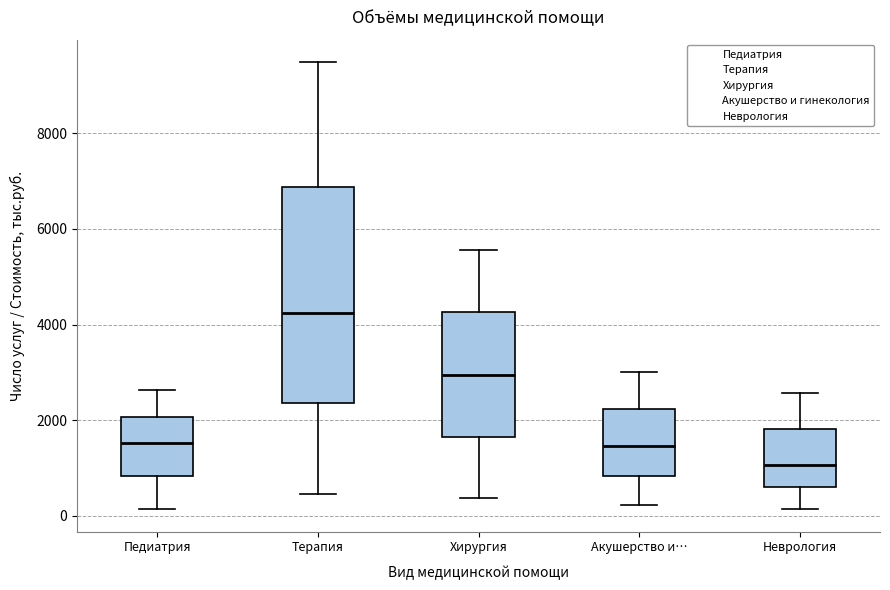

Reading left to right, transcribe this box plot: for each box, give where its median line is, the range the box spans, and where its two whiskers end, as read against the y-axis. The values are not printed on the chart, so give them approximately, as read against the axis.

Педиатрия: median 1600, box 800 to 2000, whiskers 200 to 2600
Терапия: median 4200, box 2400 to 6800, whiskers 400 to 9400
Хирургия: median 3000, box 1600 to 4200, whiskers 400 to 5600
Акушерство и…: median 1400, box 800 to 2200, whiskers 200 to 3000
Неврология: median 1000, box 600 to 1800, whiskers 200 to 2600